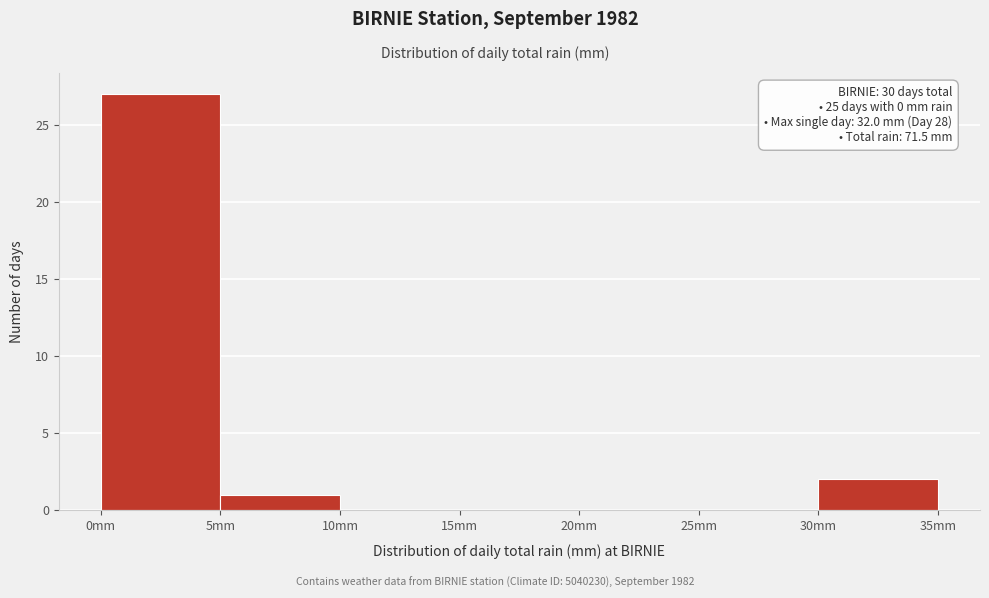

Over which range of the x-axis is the bar tallest?

0 to 5